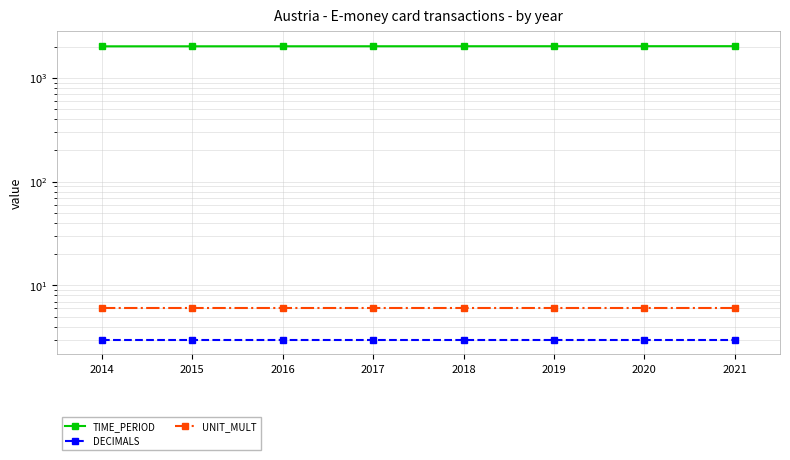

True or false: UNIT_MULT and TIME_PERIOD cross at least once.

False